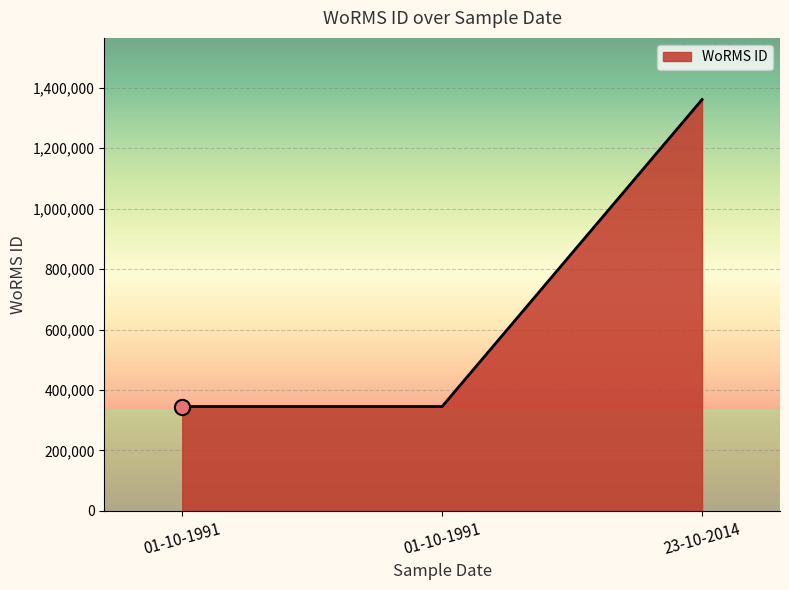

Which has a higher value, 01-10-1991 or 23-10-2014?

23-10-2014